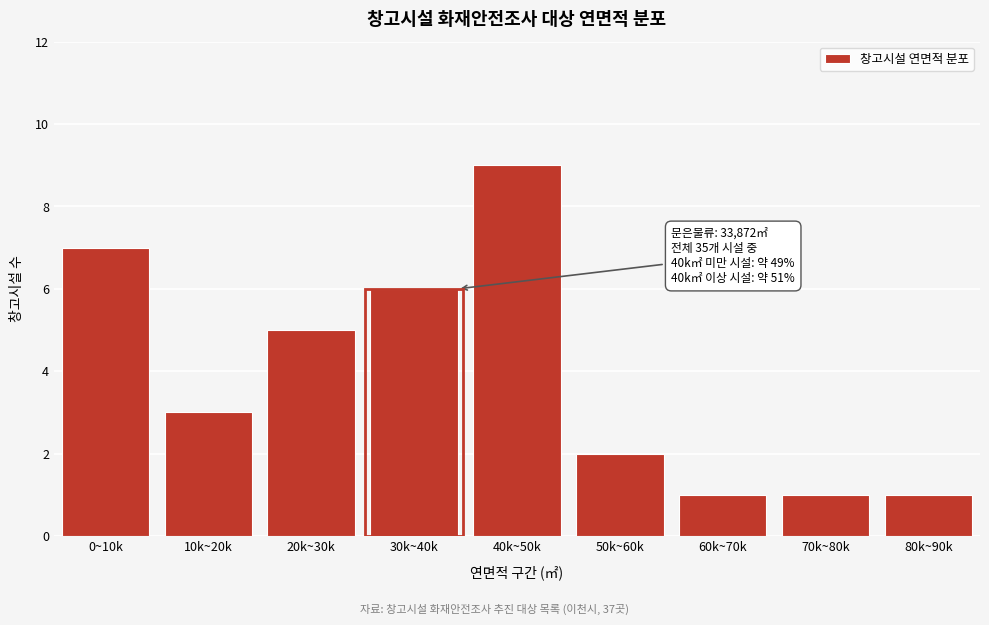

Reading right to left, list all the values displayed in this chart.

80k~90k=1	70k~80k=1	60k~70k=1	50k~60k=2	40k~50k=9	30k~40k=6	20k~30k=5	10k~20k=3	0~10k=7